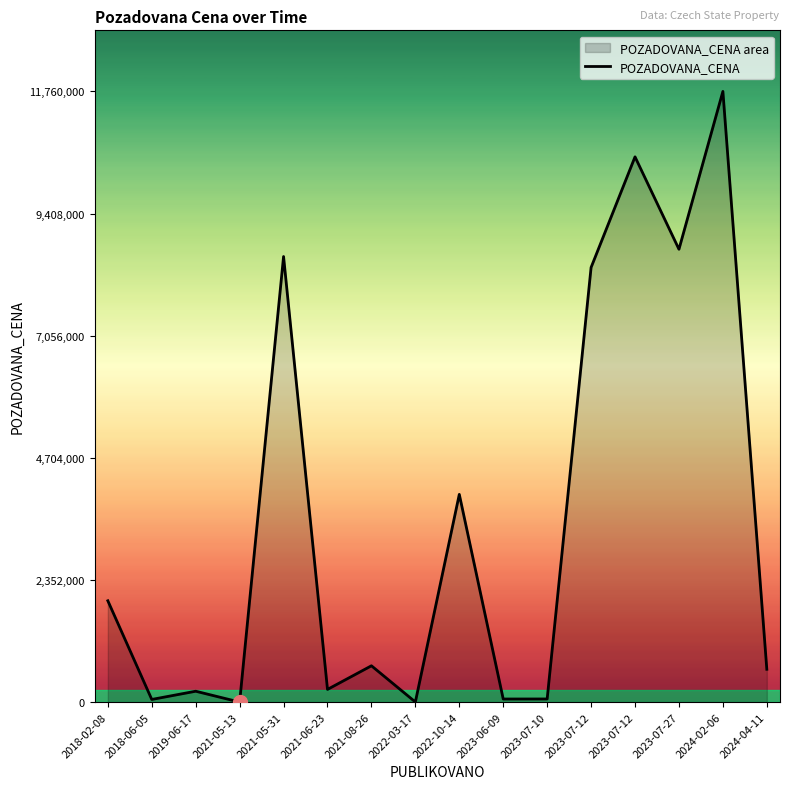

At which label is the value closest to 5880000?

2022-10-14